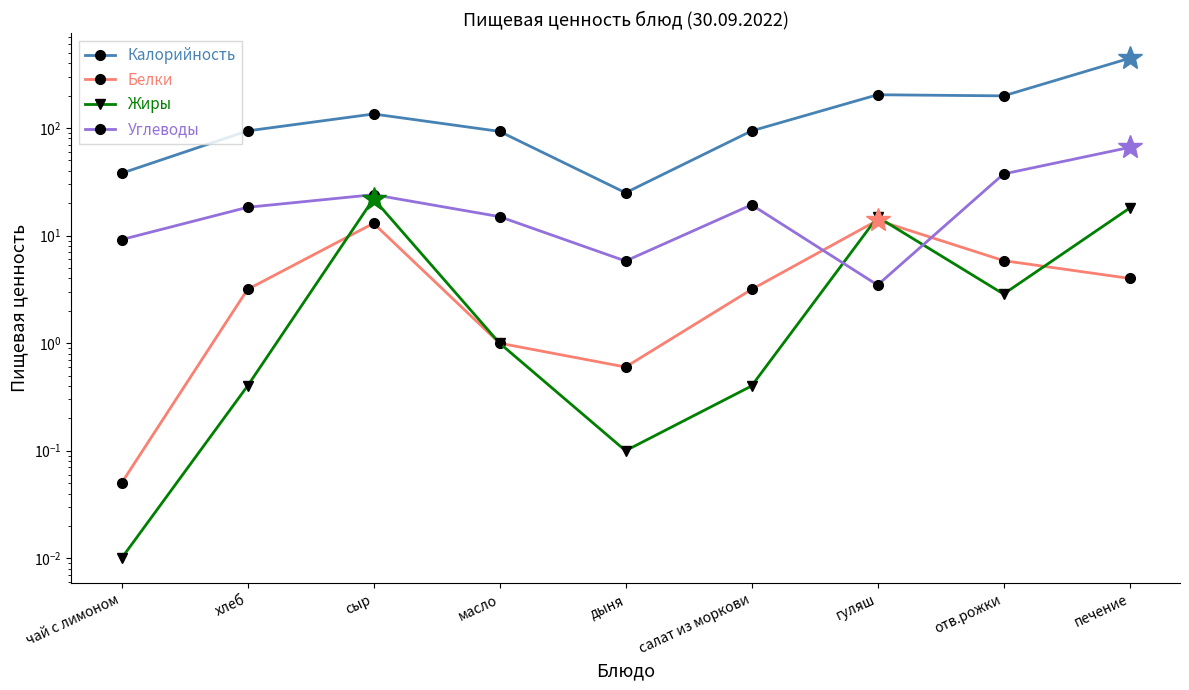

What is the difference between the maximum and minimum values in the Белки series?

13.8